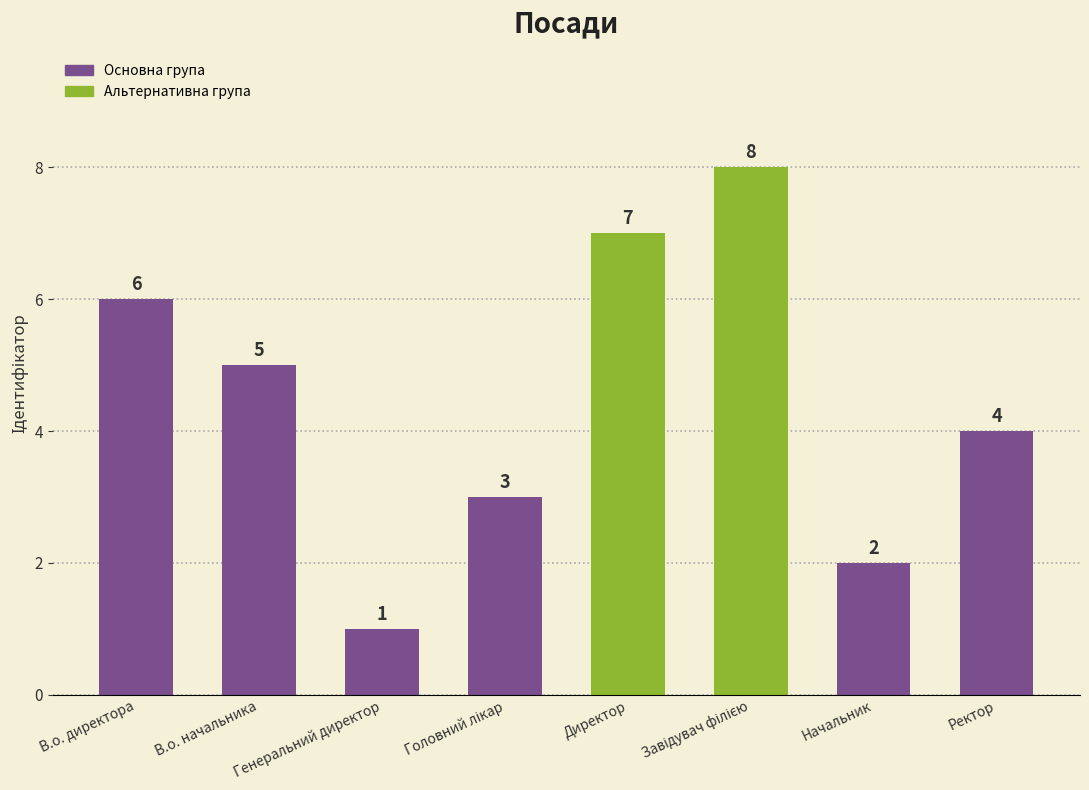

What is the value of the 2nd bar from the left?

5